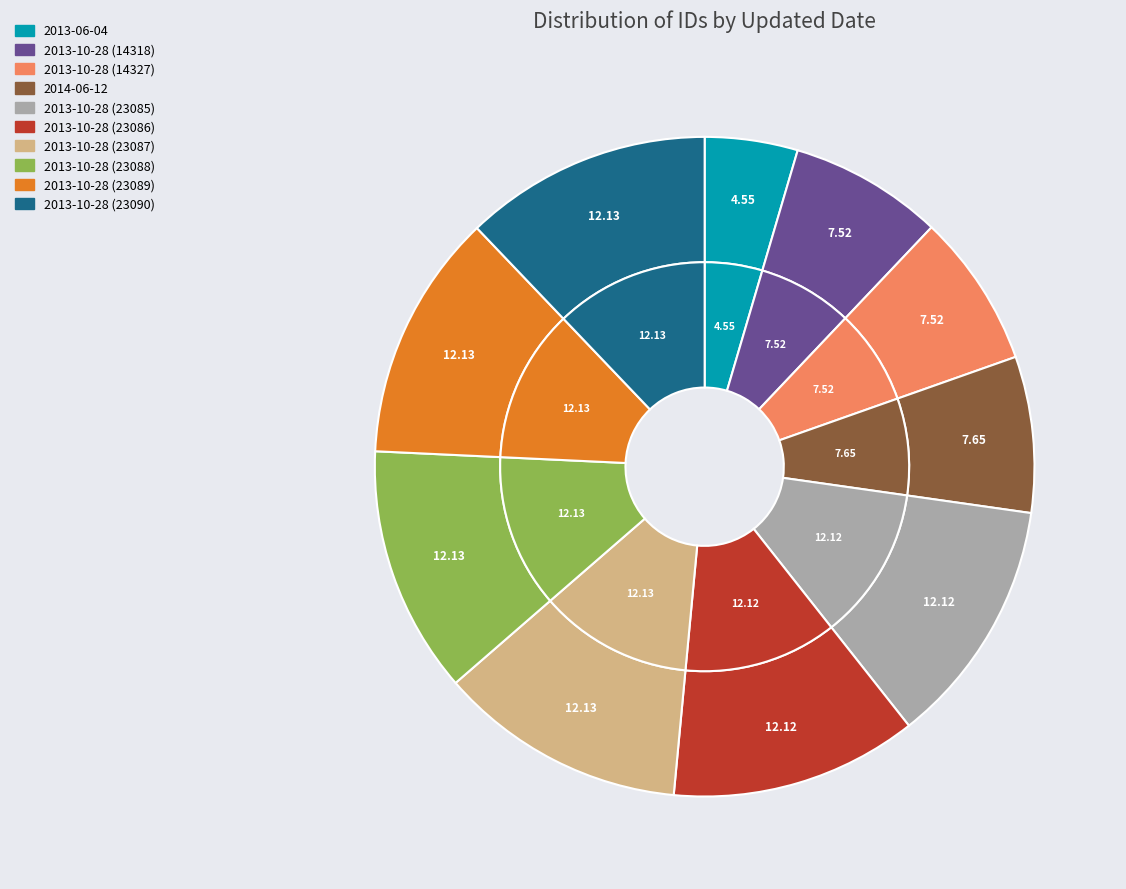

Rank the categories by value from lowest to highest.

2013-06-04, 2013-10-28 (14318), 2013-10-28 (14327), 2014-06-12, 2013-10-28 (23085), 2013-10-28 (23086), 2013-10-28 (23087), 2013-10-28 (23088), 2013-10-28 (23089), 2013-10-28 (23090)